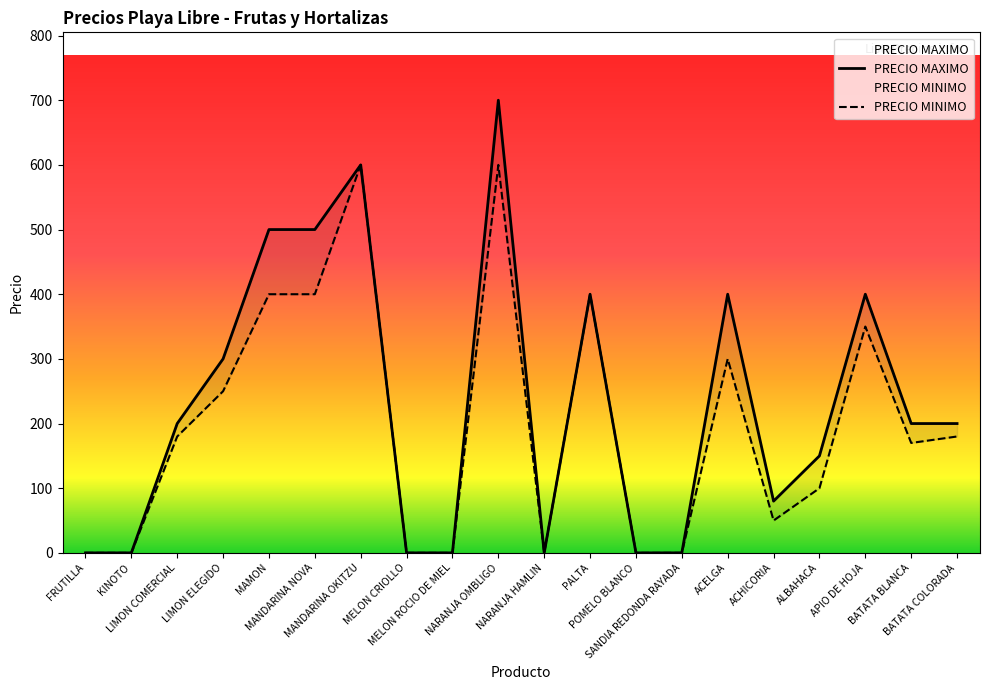

What is the average value of the PRECIO MINIMO series?

199